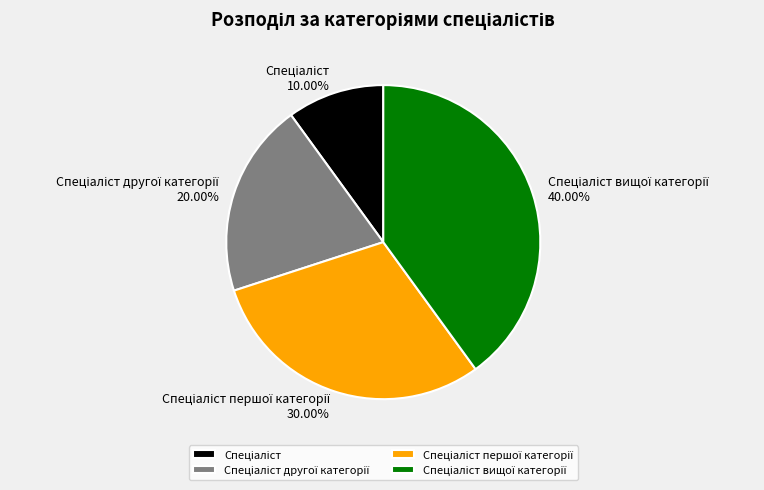

Does any single category account for the majority?

No